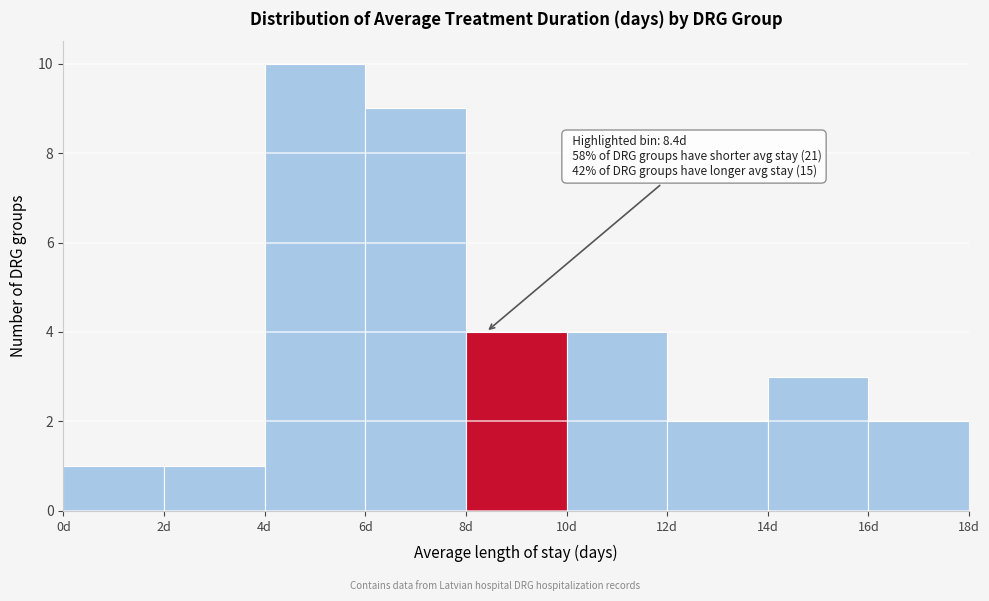

Which range on the x-axis has the tallest bar?

4 to 6